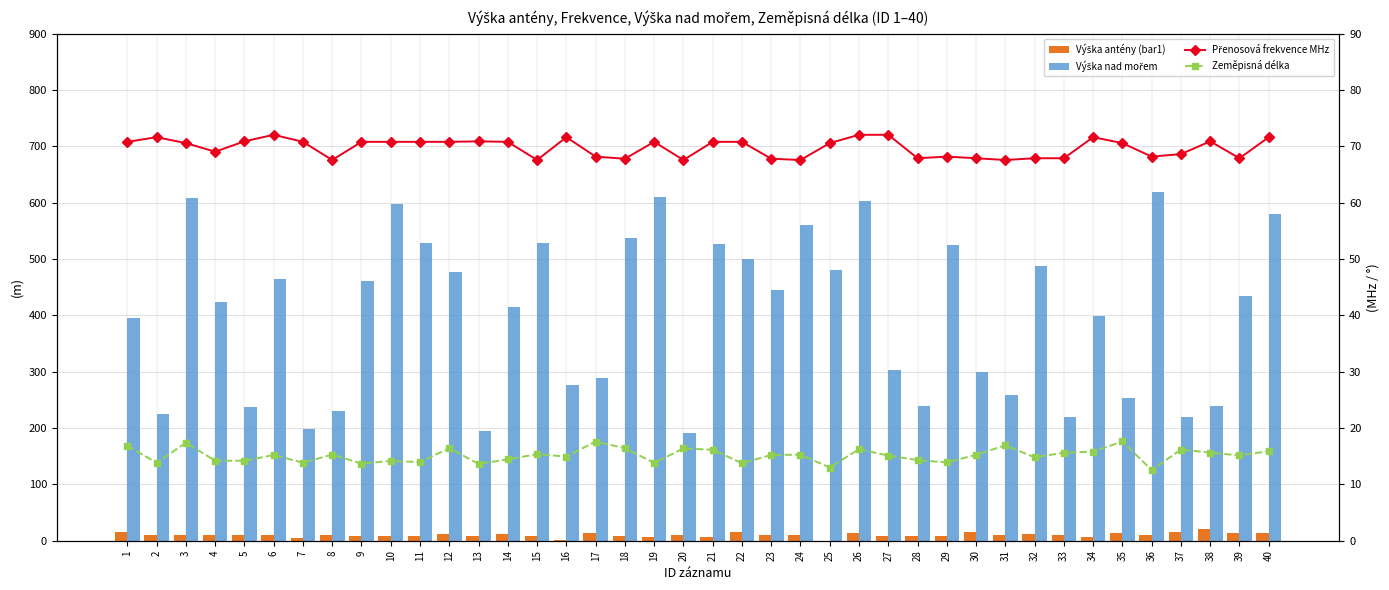

At how many categories does at least one series exceed 224?

35